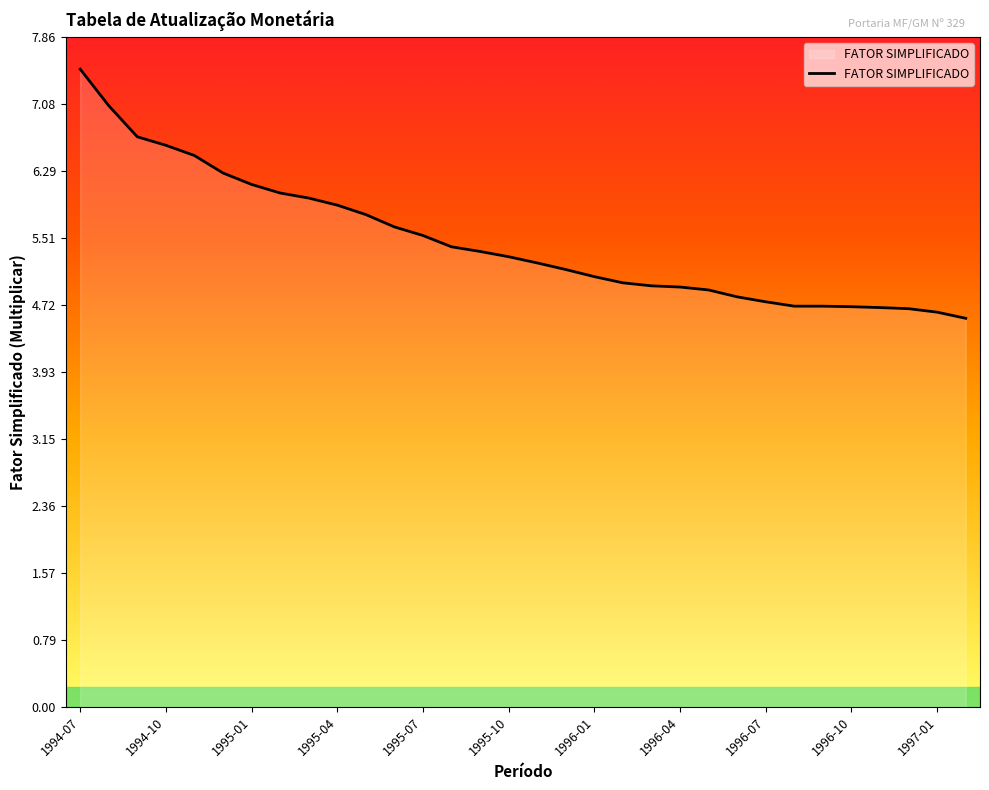

What is the maximum value shown in the chart?

7.5